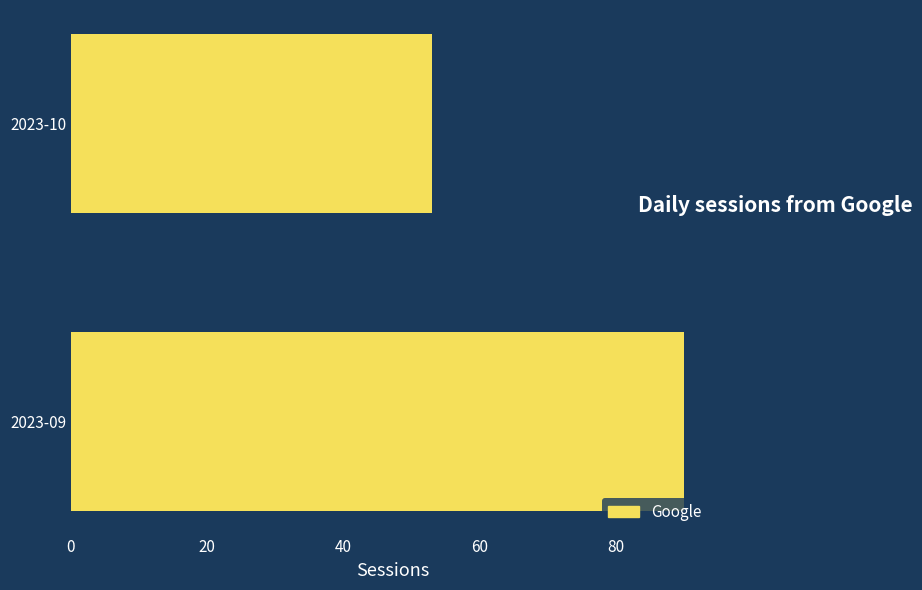

How many data points does each series have?

2